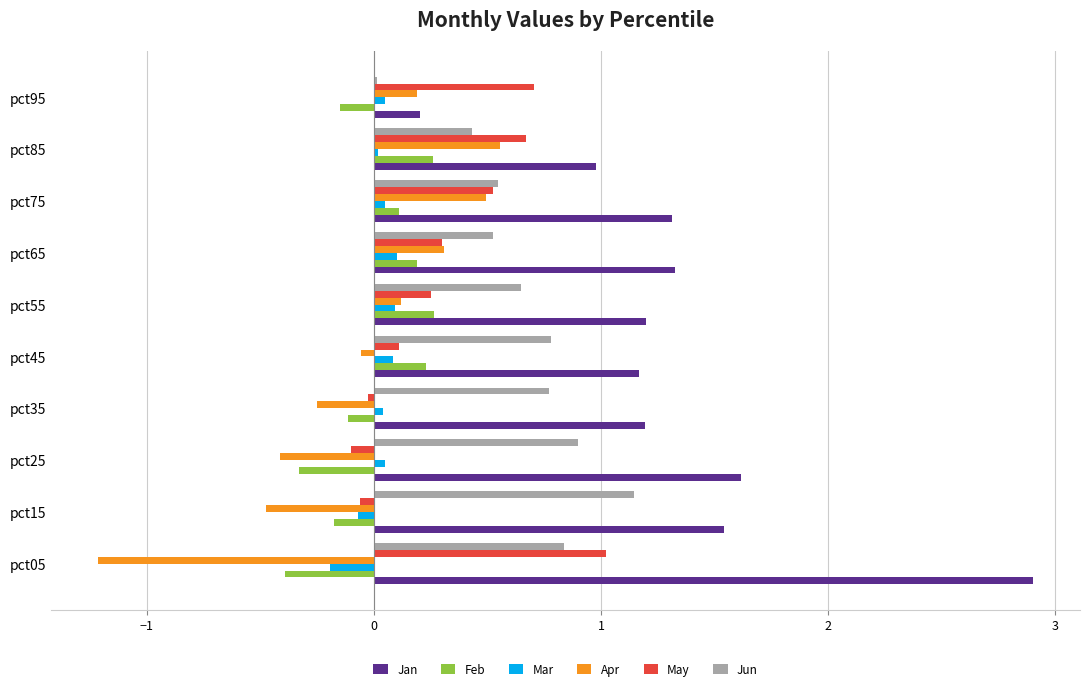

How many data points in Feb are above 0?

5